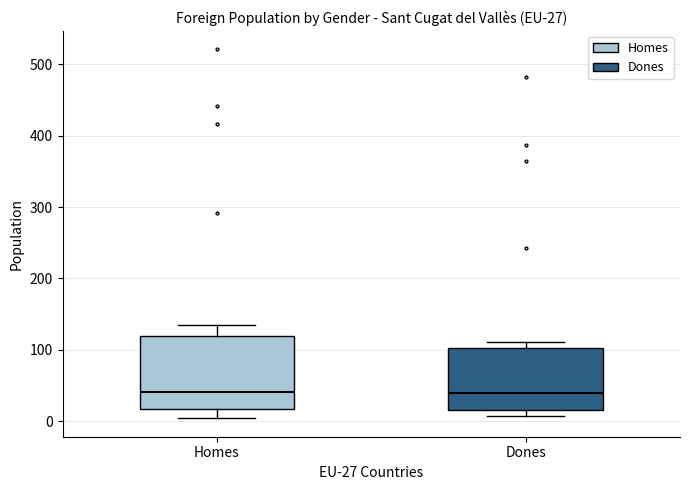

Comparing the boxes themselves (not the whiskers), which one is the tallest?

Homes